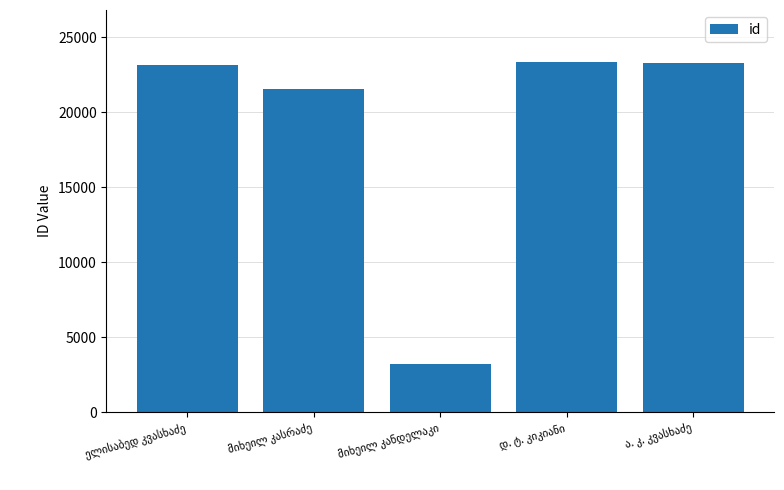

What is the sum of all values?

94533